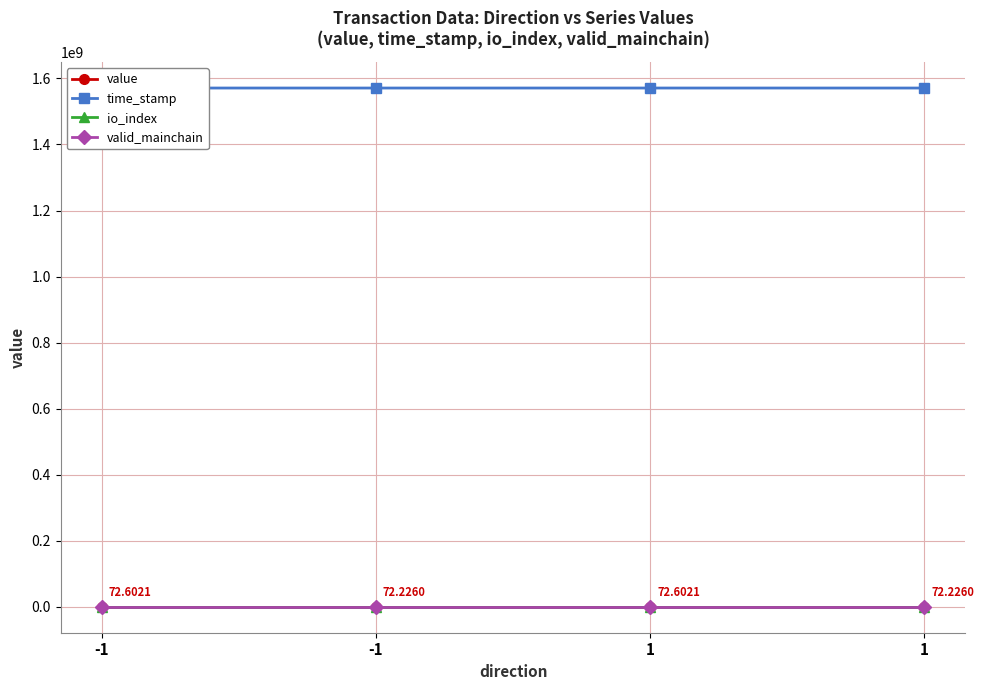

The value of valid_mainchain at -1 is 1.5. True or false?

False